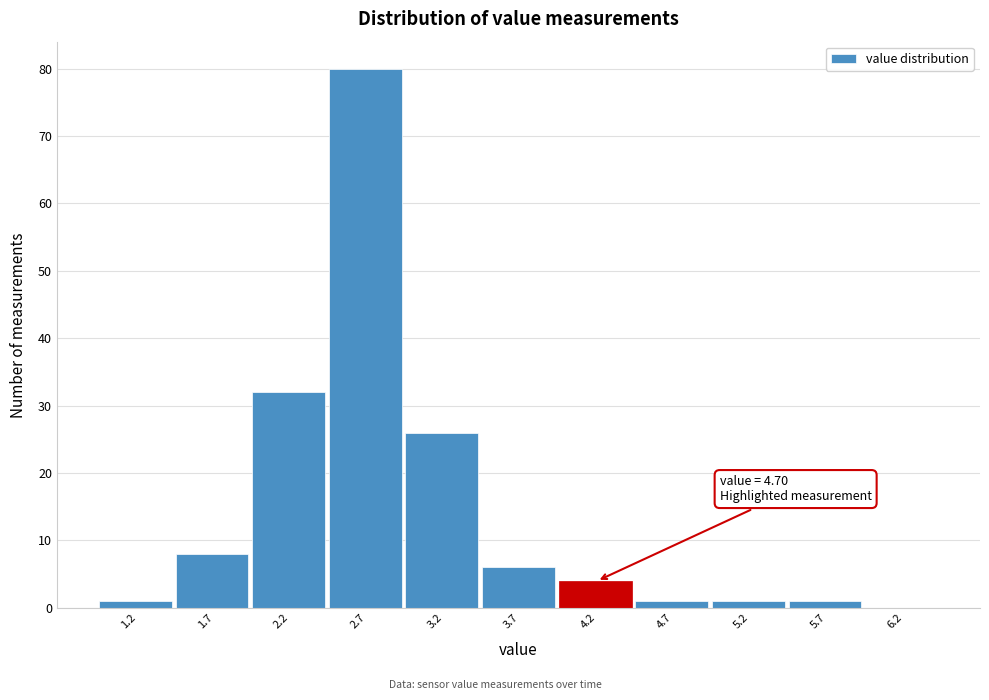

Reading left to right, what are all the values shown in this chart?

1.2=1	1.7=8	2.2=32	2.7=80	3.2=26	3.7=6	4.2=4	4.7=1	5.2=1	5.7=1	6.2=0